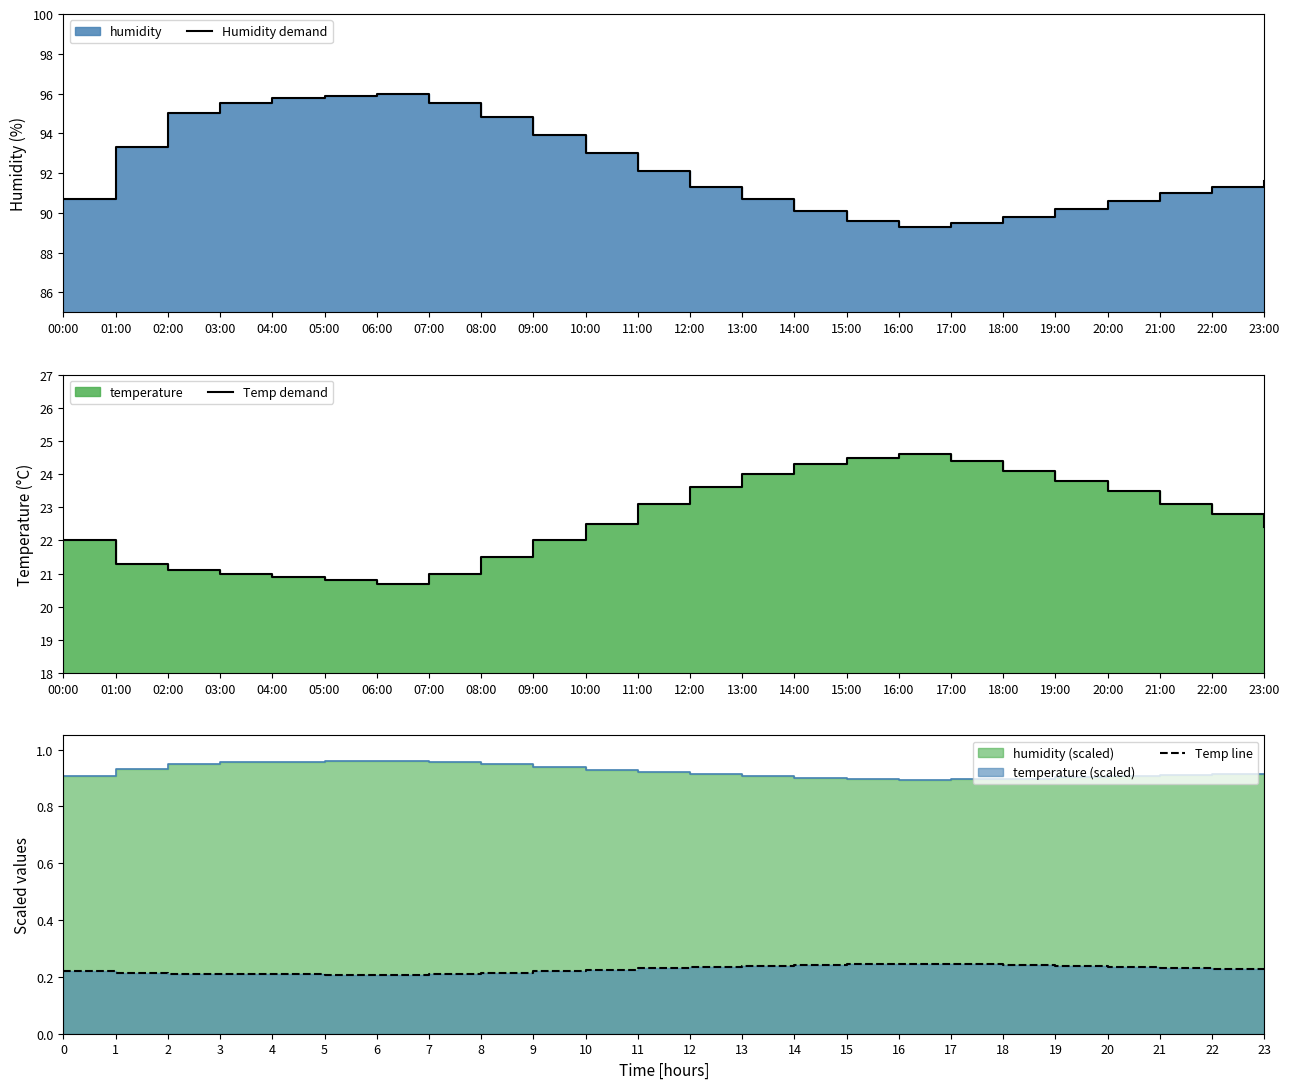

True or false: Temp line has a value of 0.2 at 6.

True